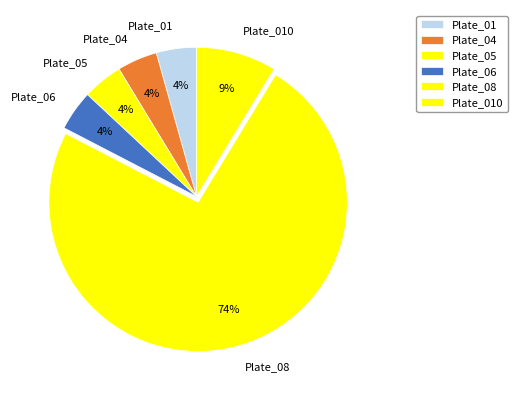

True or false: Plate_01 accounts for 37% of the total.

False